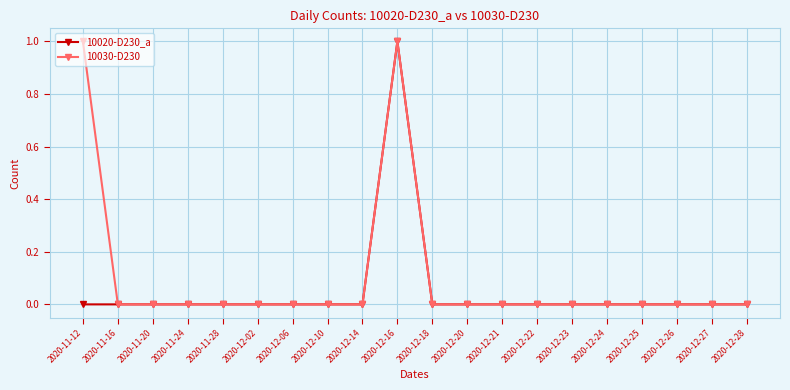

True or false: 10020-D230_a has a value of 0 at 2020-12-18.

True